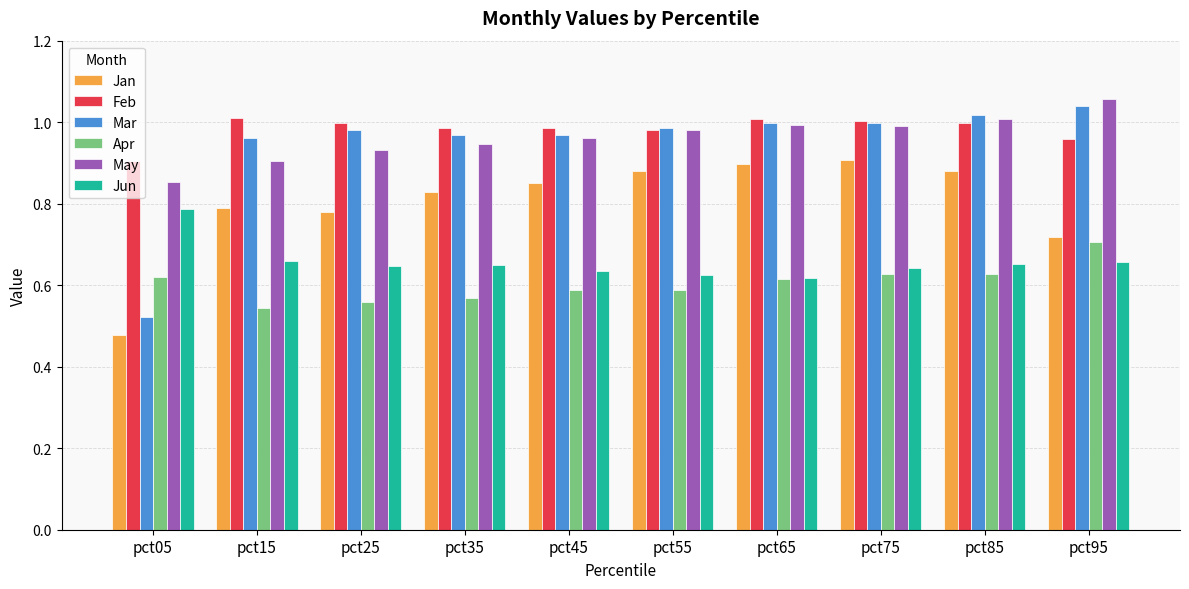

Which category has the highest value across all series?

pct95